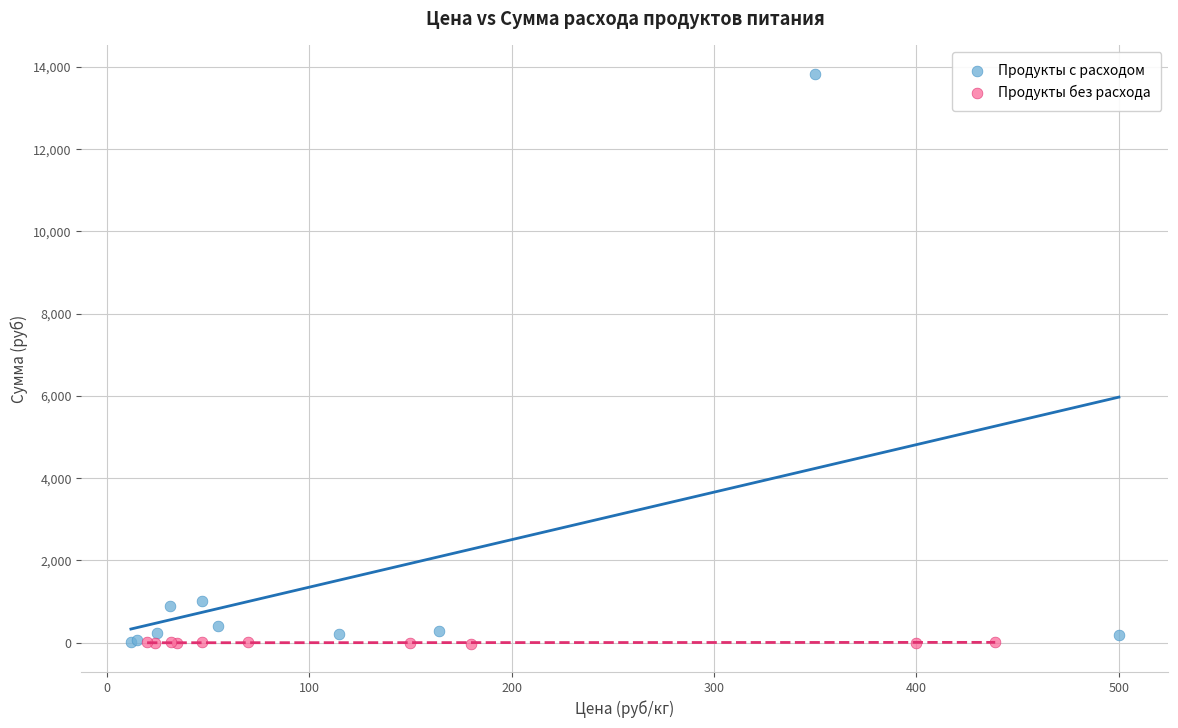

What are all the series names shown in the legend?

Продукты с расходом, Продукты без расхода